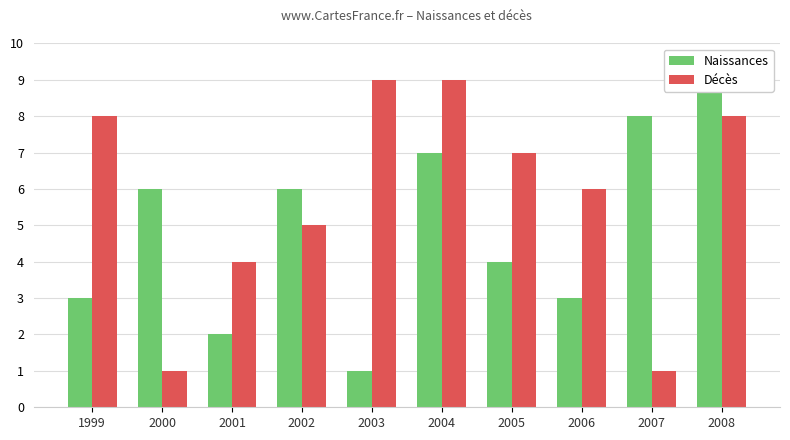

What is the value of the Naissances bar at the 9th from the left?

8